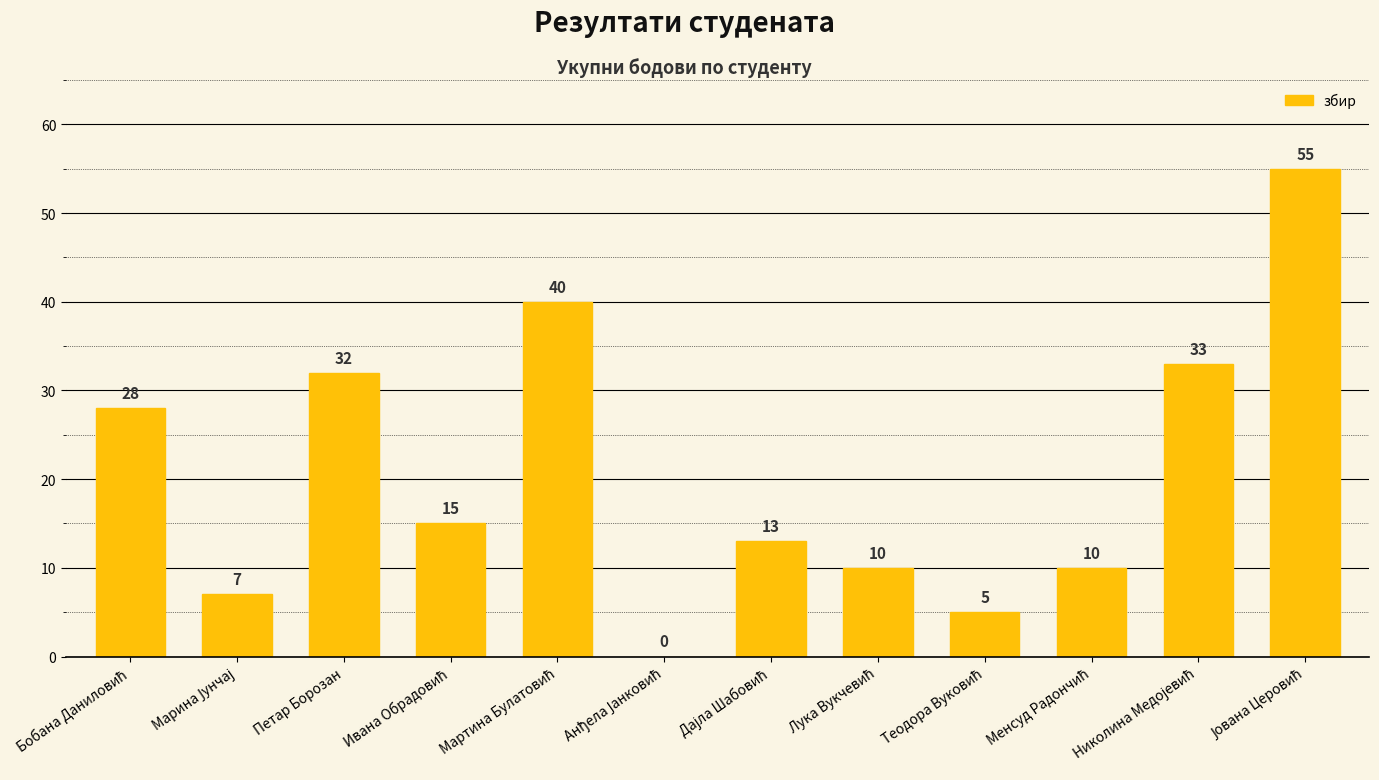

What is the maximum value shown in the chart?

55